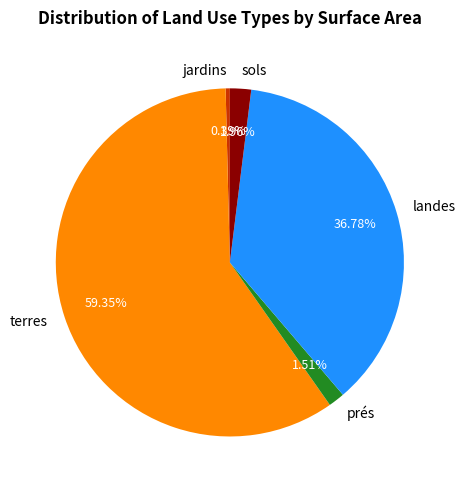

Does terres represent more than half of the total?

Yes